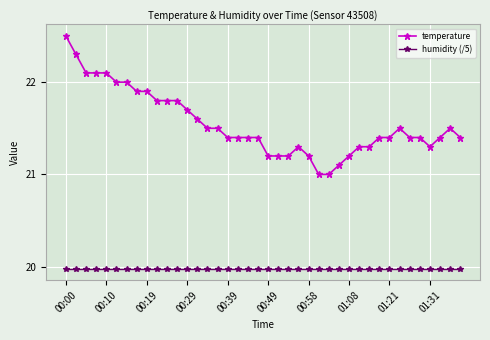

Which series has the widest spread of values?

temperature